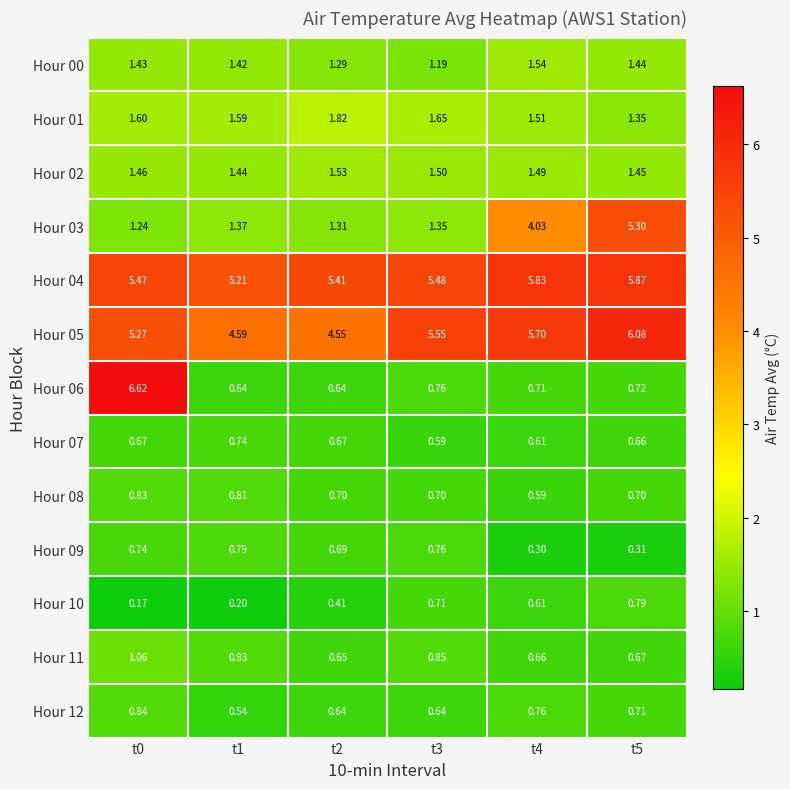

Is the value of Hour 09 at t3 greater than the value of Hour 04 at t5?

No